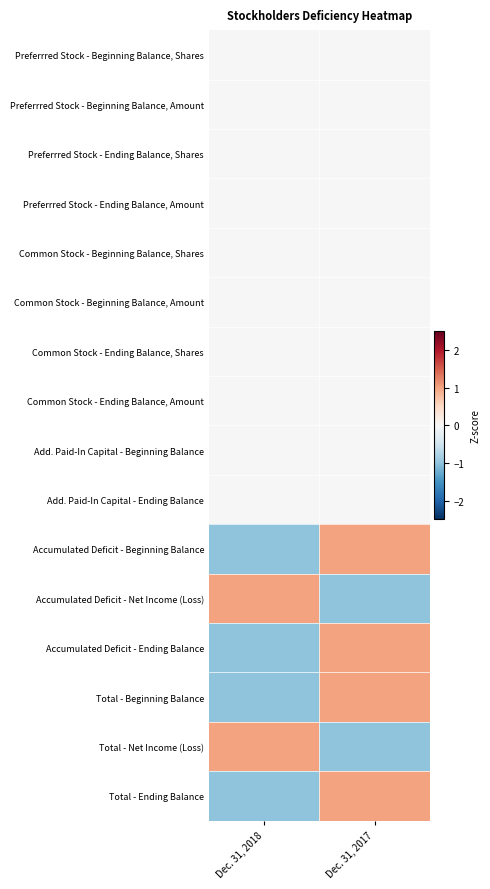

What is the maximum value shown in the chart?

1